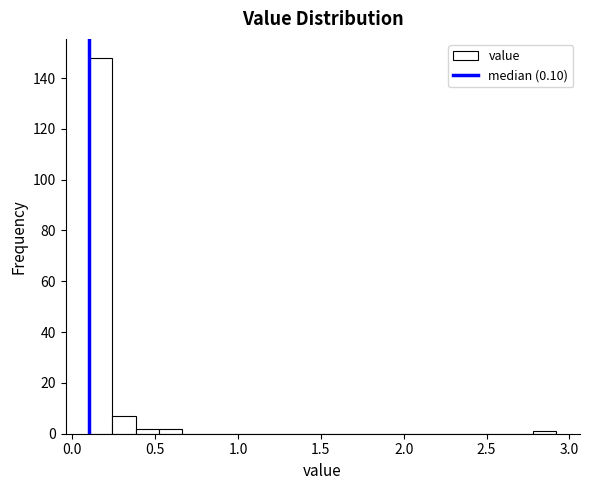

Around what value on the x-axis is the tallest bar? Give the approximate position of its centre, as read against the axis.

0.15